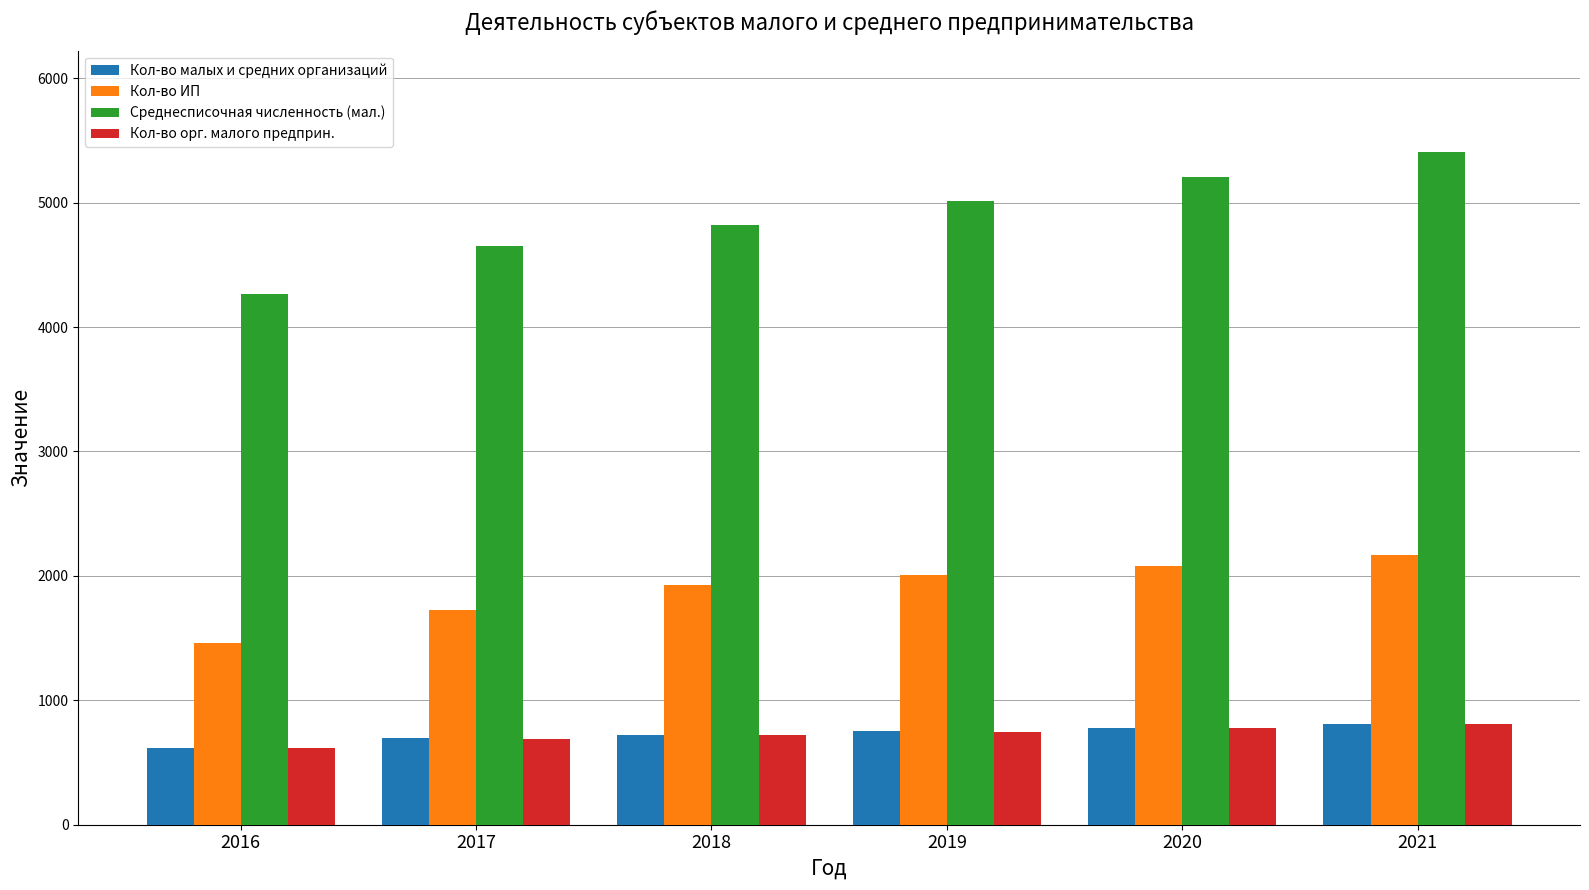

Between 2018 and 2021, which series saw the biggest shift?

Среднесписочная численность (мал.)